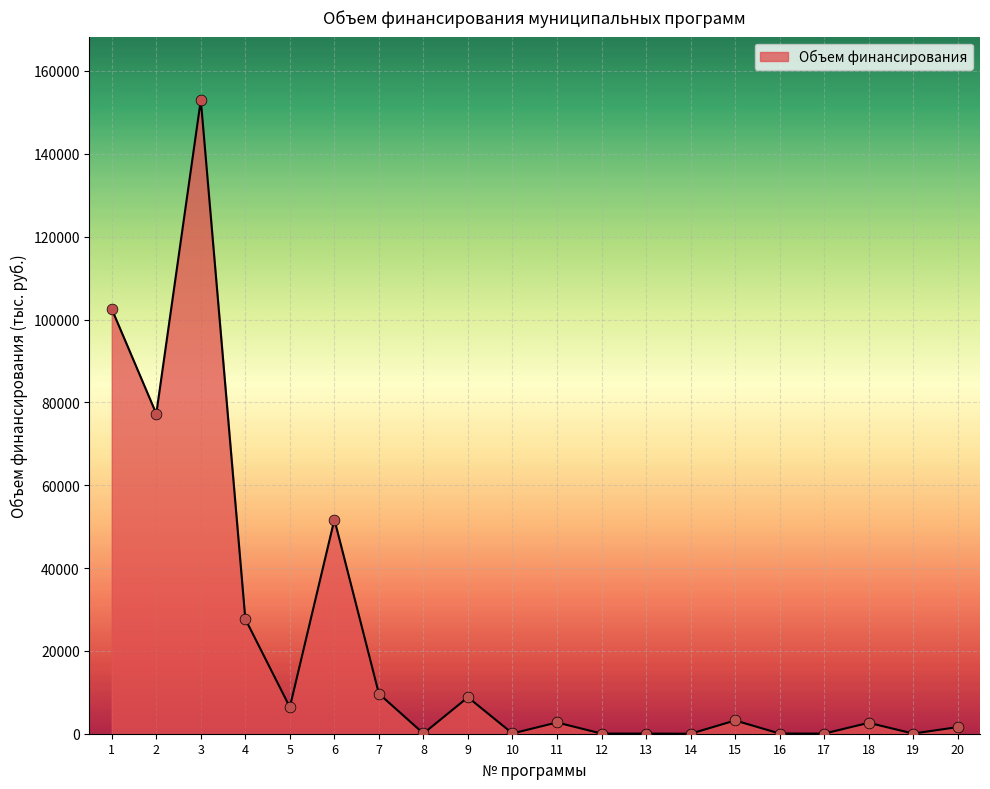

What is the change in value from 8 to 17?

-28.0